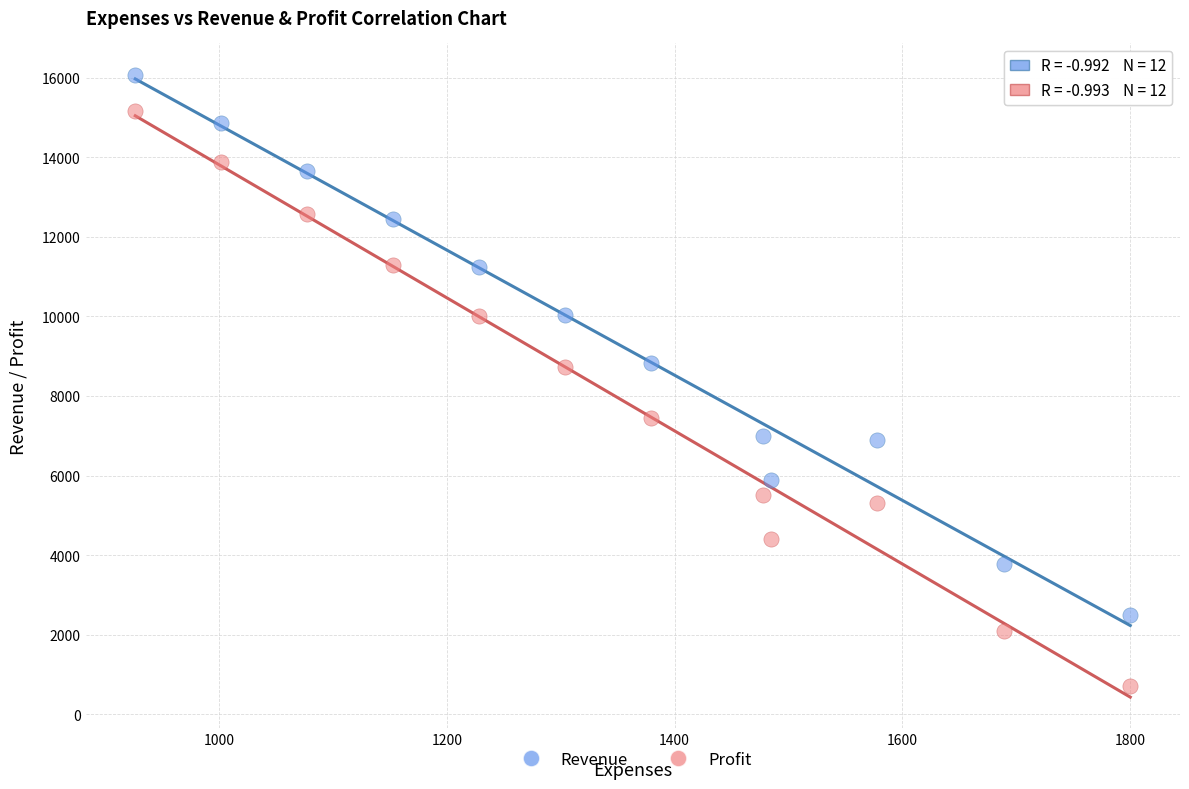

Which series contains the highest Y value?

Revenue